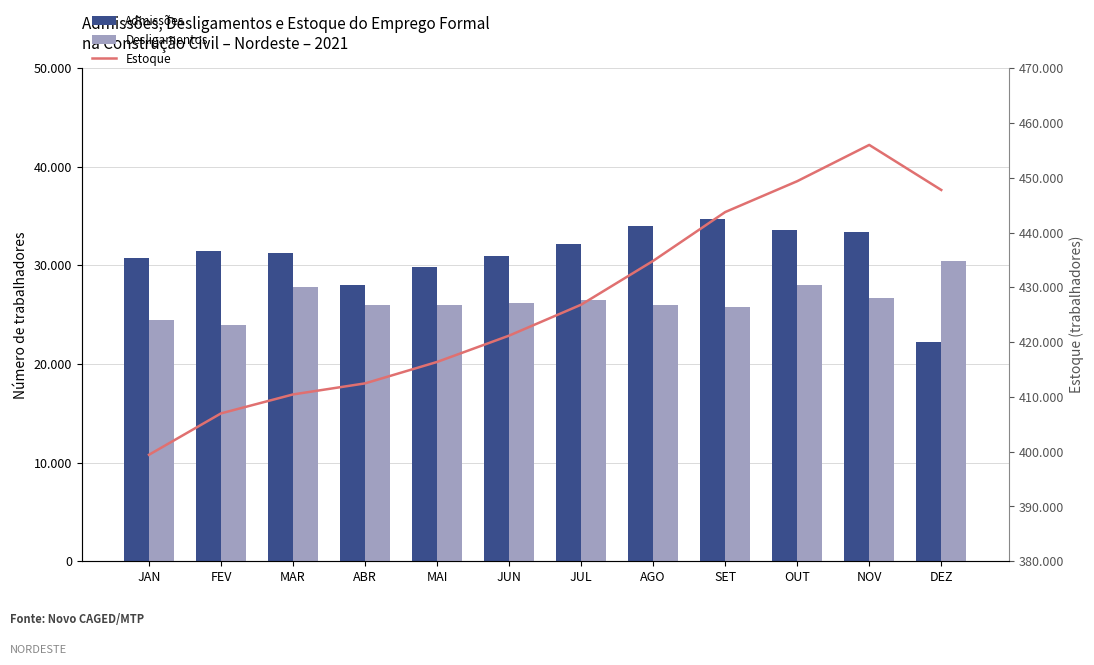

The Desligamentos series shows 24482 at JAN. True or false?

True